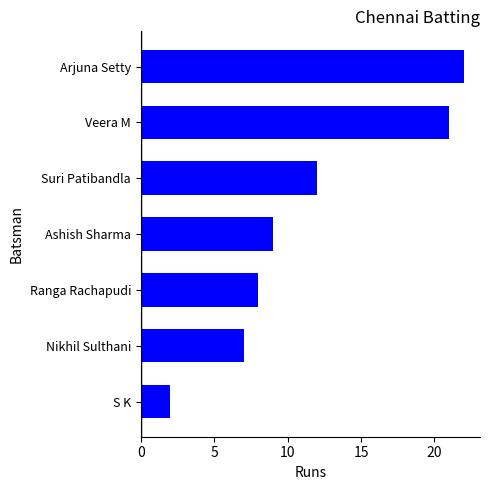

The value at Nikhil Sulthani is 7. True or false?

True